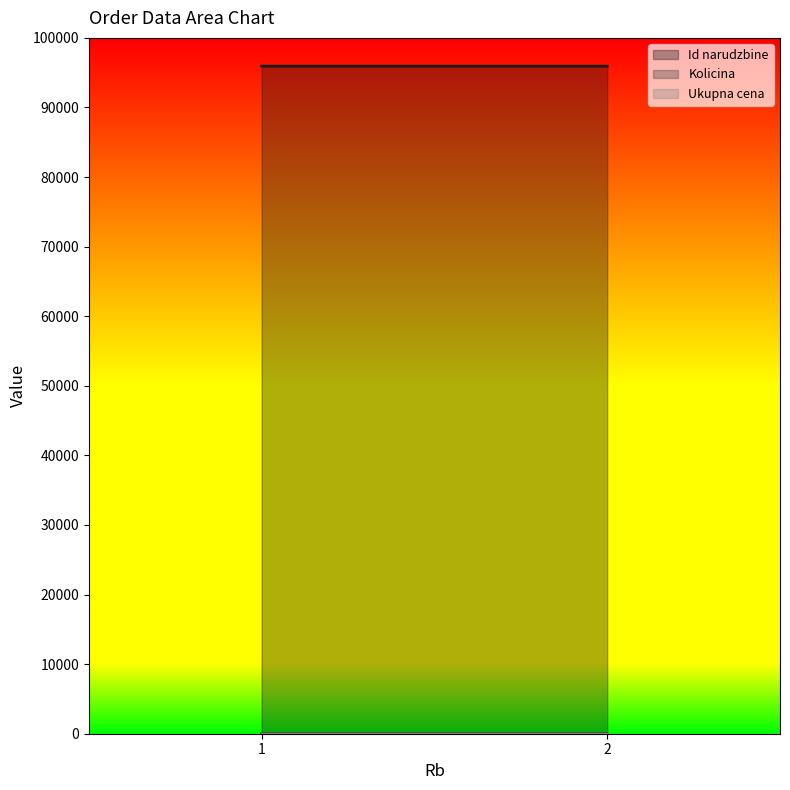

At which label is Id narudzbine closest to 95937?

1